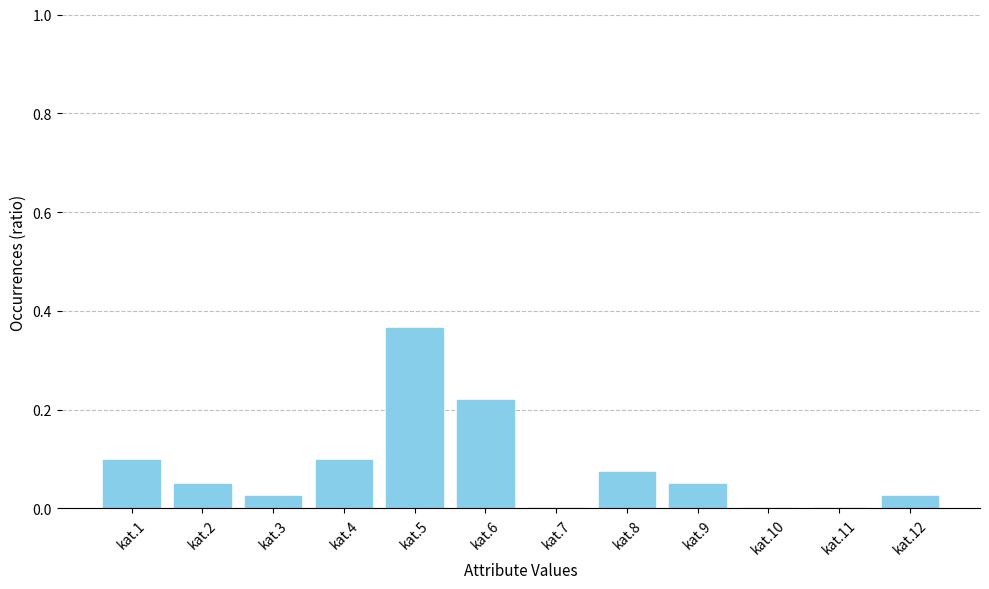

Between kat.6 and kat.12, which is larger?

kat.6